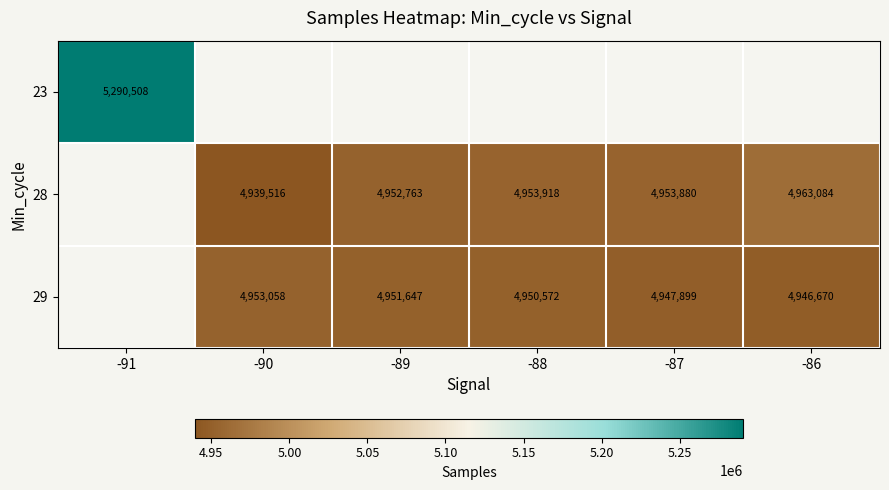

What is the sum of the 28 values at -88 and -86?

9917002